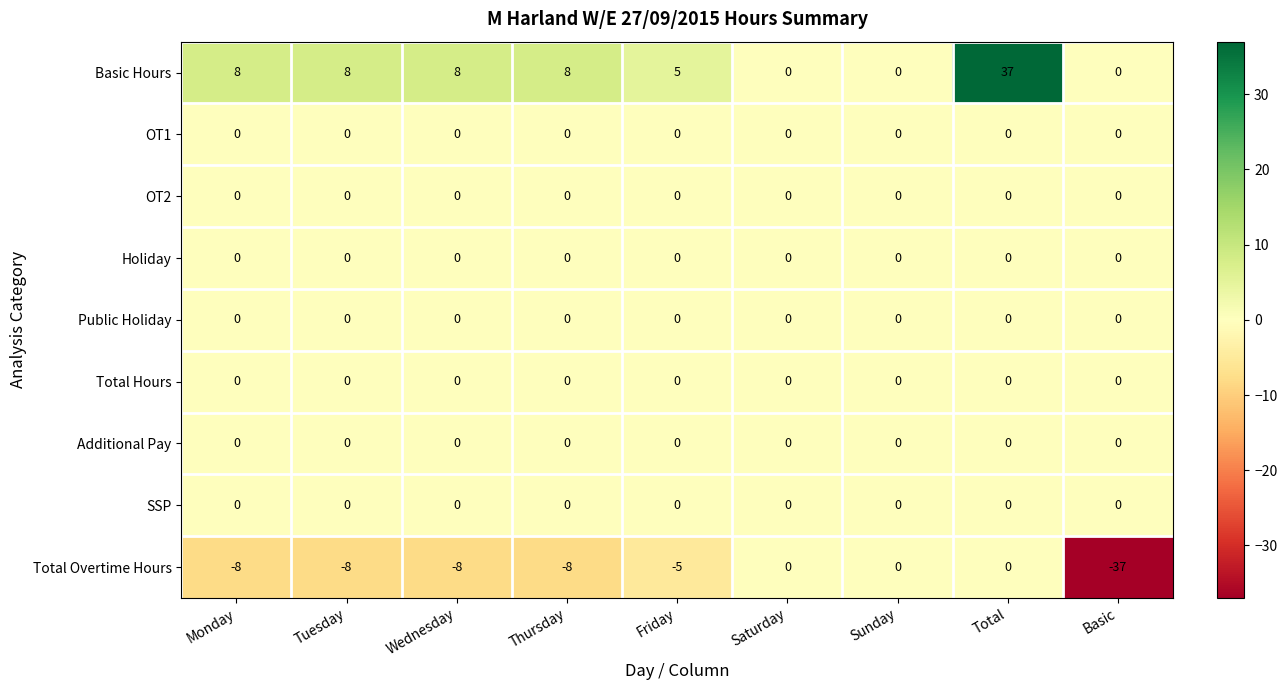

Which series has the largest total across all categories?

Basic Hours